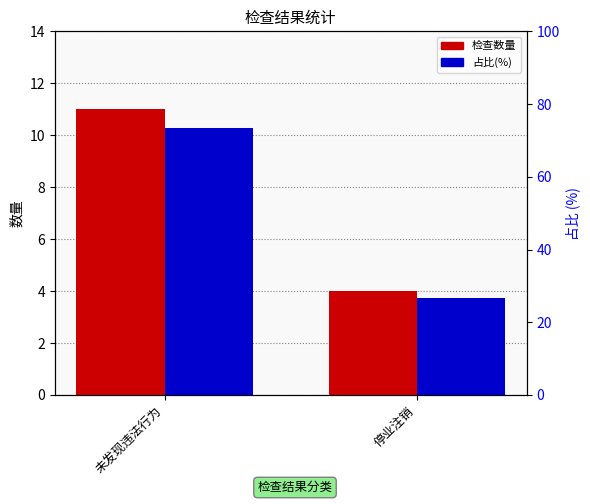

Reading right to left, transcribe all the data shown in this chart.

检查数量: 停业注销=4.0	未发现违法行为=11.0
占比(%): 停业注销=26.7	未发现违法行为=73.3